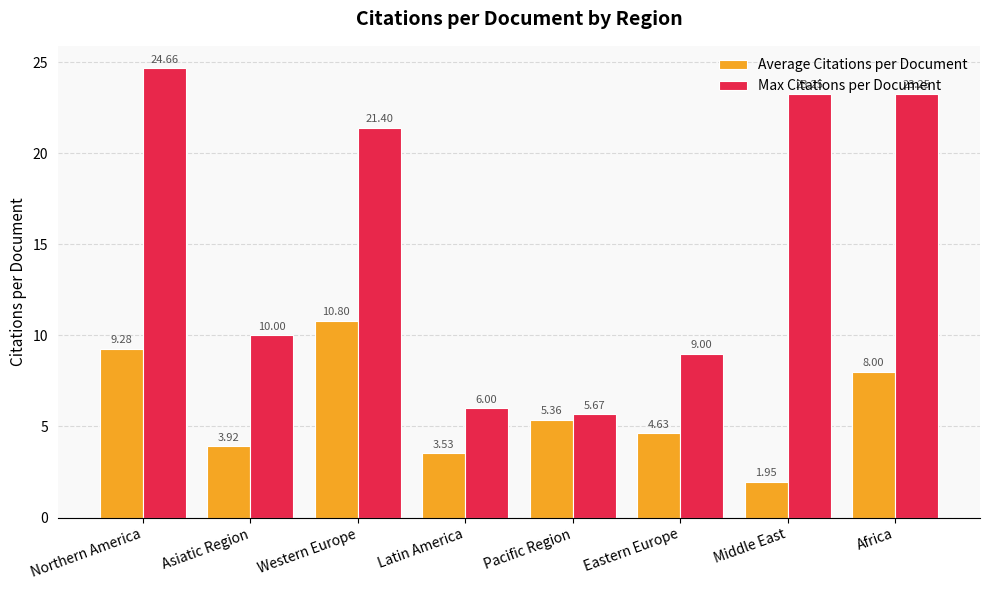

How many categories are shown in the chart?

8